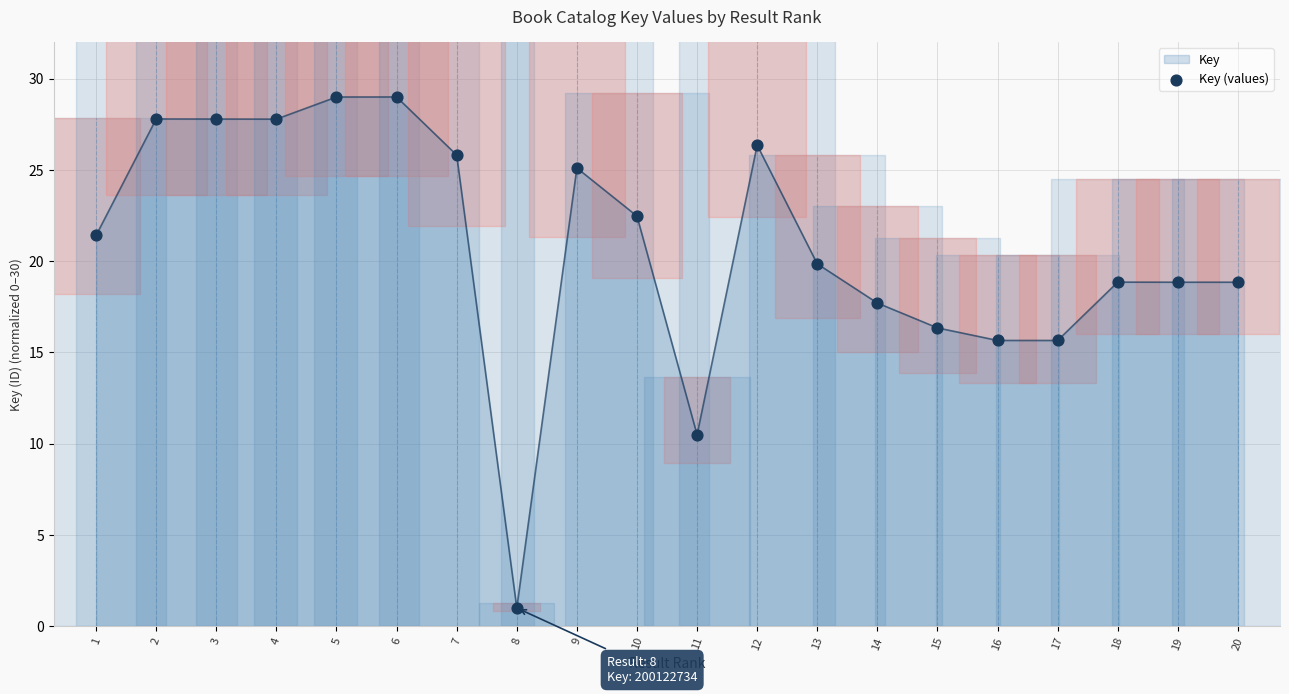

What is the ratio of the value at 4 to the value at 11?

2.6